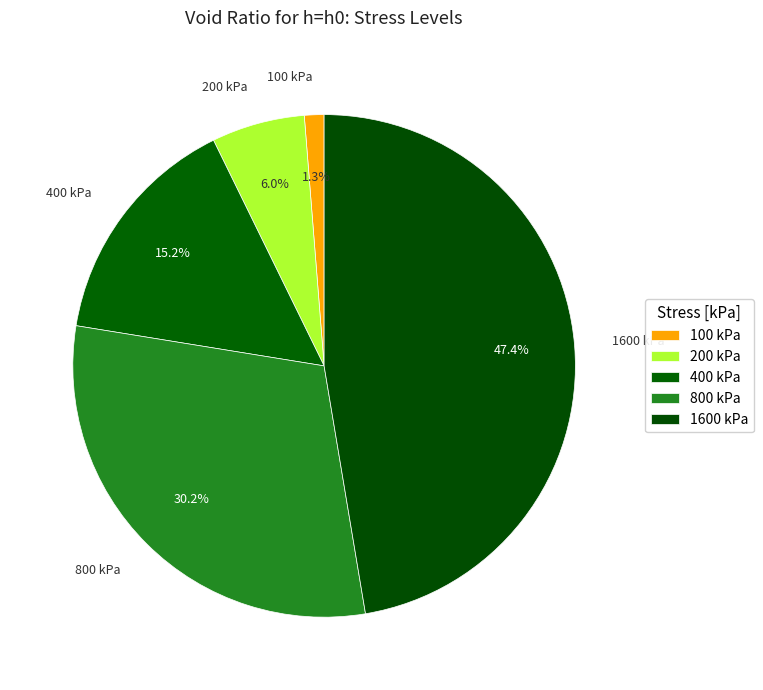

What is the largest slice in the pie chart?

1600